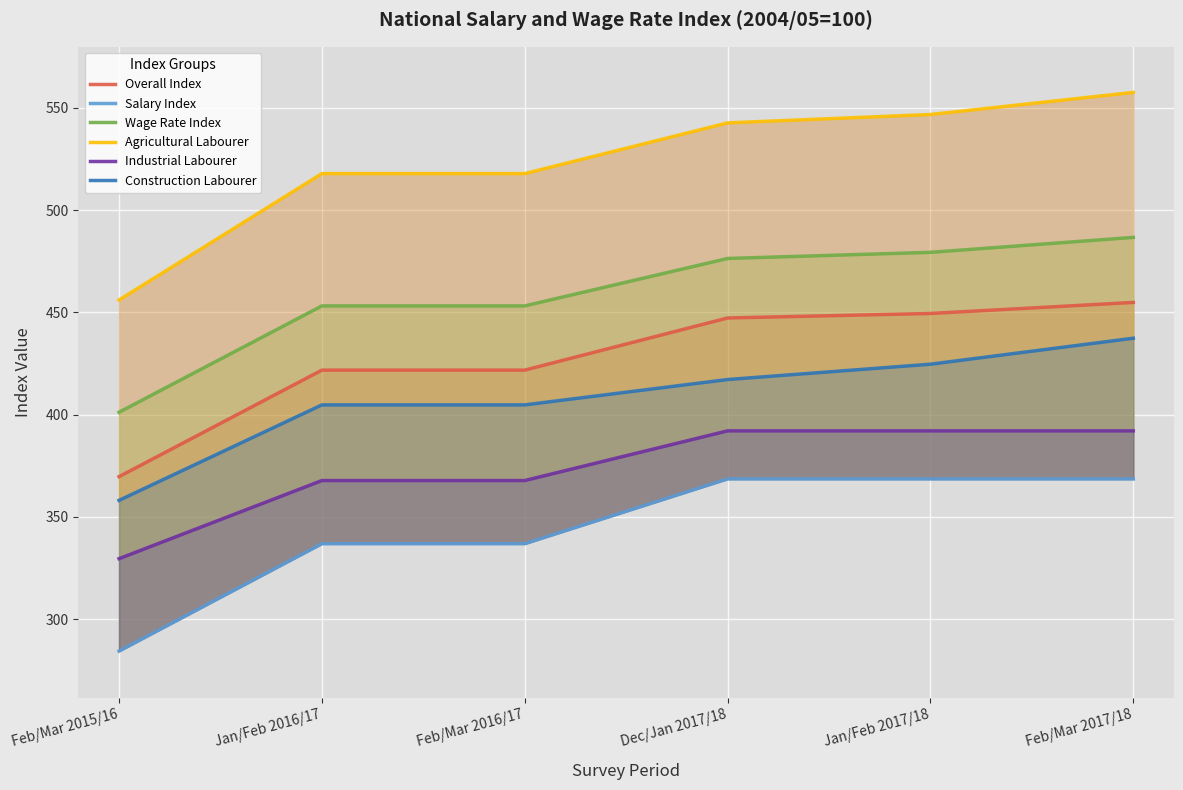

What is the label of the 4th point from the right?

Feb/Mar 2016/17